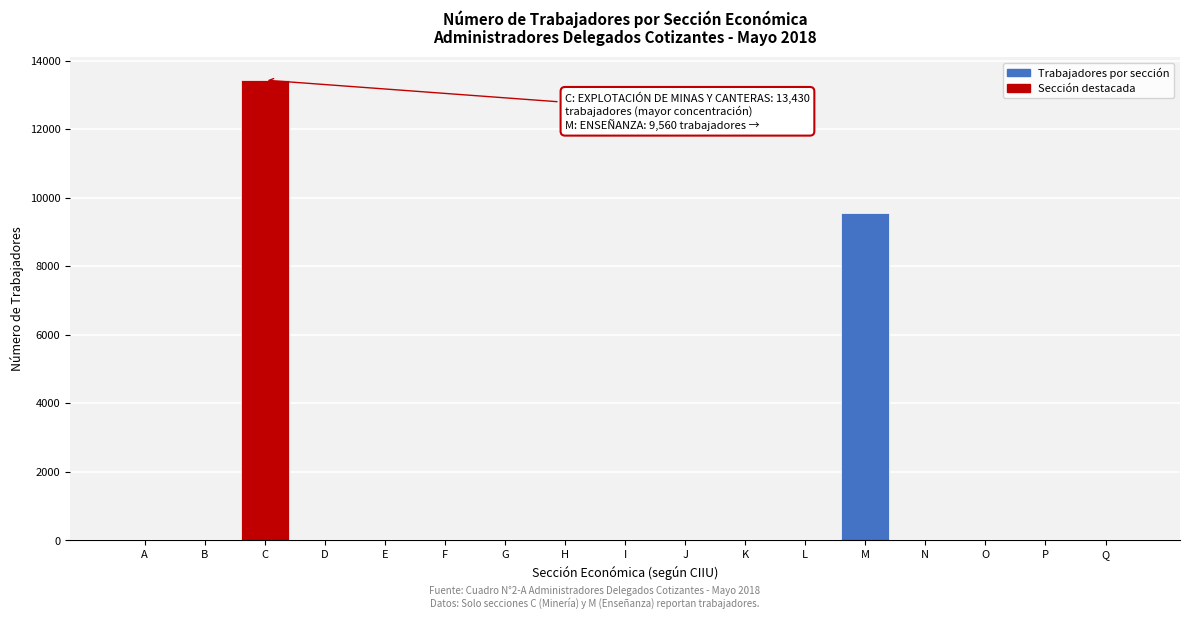

Reading left to right, list all the values displayed in this chart.

A=0	B=0	C=13430	D=0	E=0	F=0	G=0	H=0	I=0	J=0	K=0	L=0	M=9560	N=0	O=0	P=0	Q=0